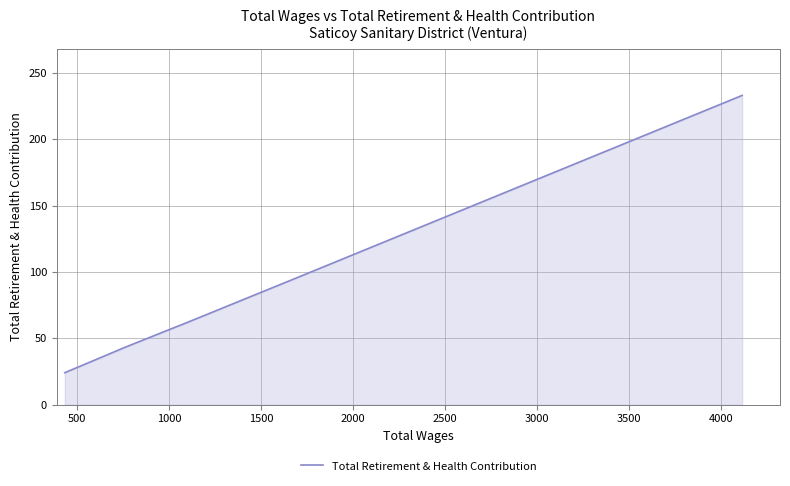

True or false: there are more than 0 points higher than both neighbors.

False